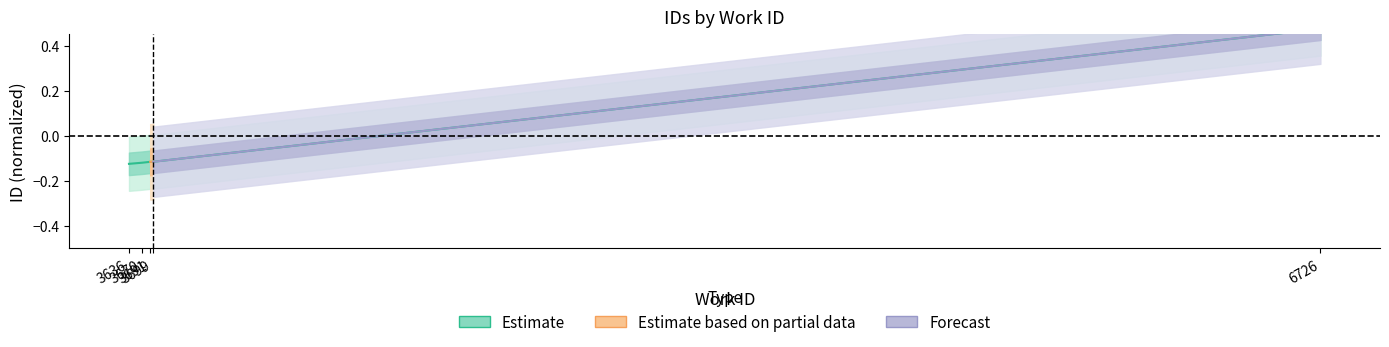

Between 3699 and 6726, which is larger?

6726